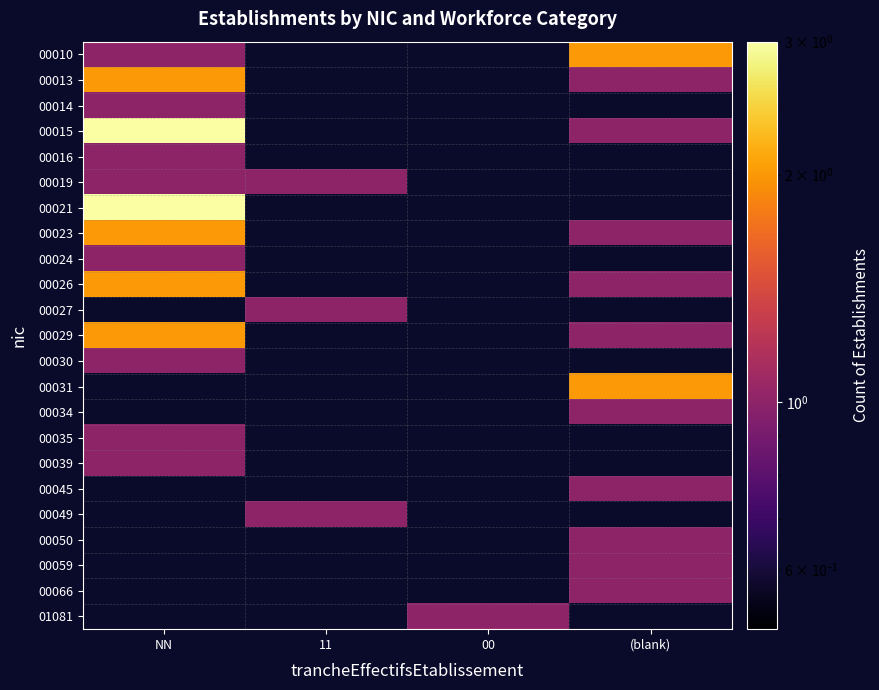

At how many categories does at least one series exceed 2?

1